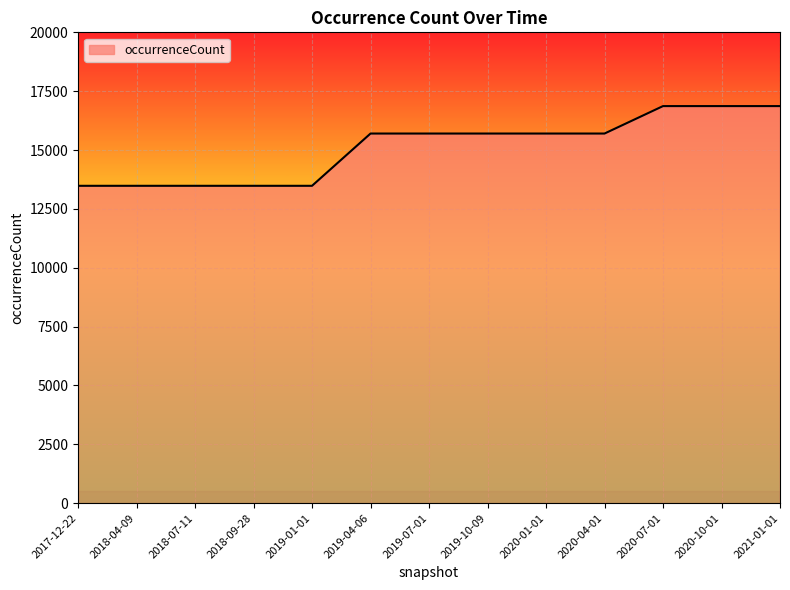

What is the minimum value shown in the chart?

13481